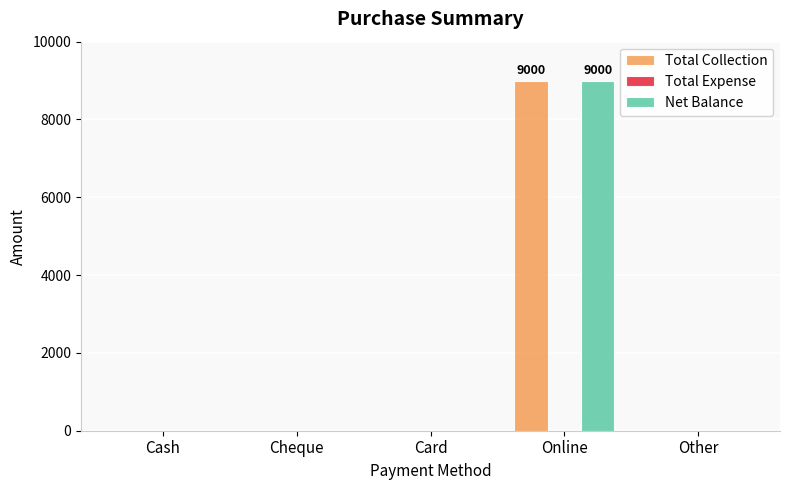

At which category is the sum across all series the highest?

Online